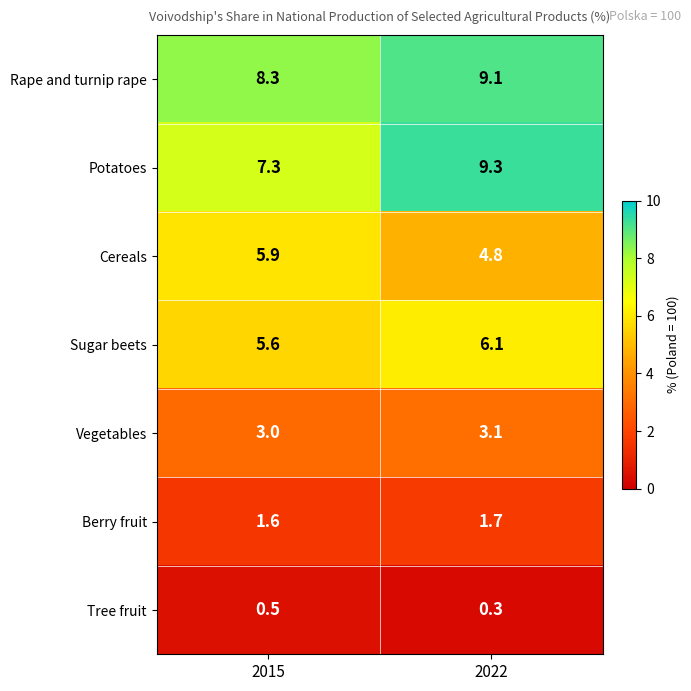

Rank the series at 2022 from lowest to highest value.

Tree fruit, Berry fruit, Vegetables, Cereals, Sugar beets, Rape and turnip rape, Potatoes